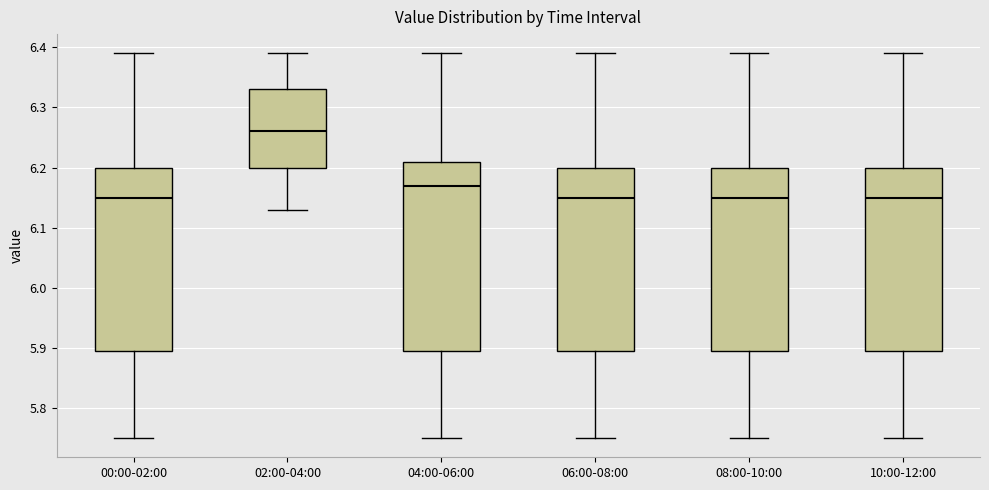

Where does the upper whisker of the box for 08:00-10:00 end on the y-axis? The values are not printed on the chart, so give them approximately, as read against the axis.

6.39